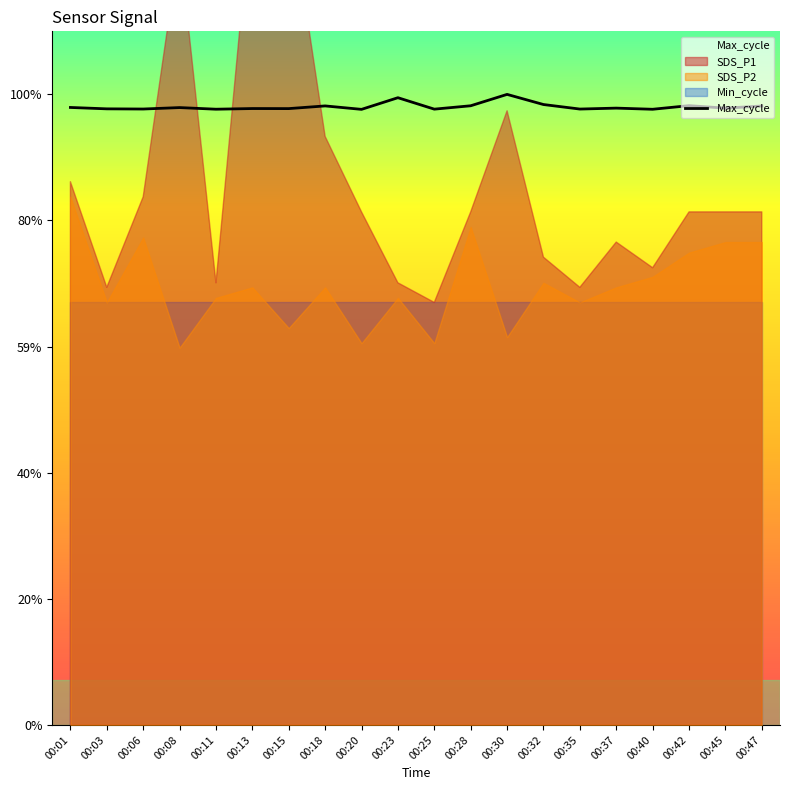

The value at 00:01 is 4.1. True or false?

True